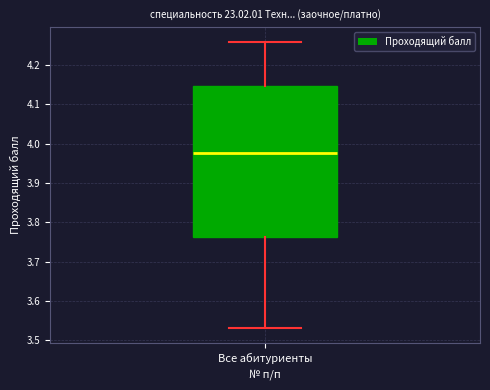

Read this box plot against the y-axis: the position of the median line, the range covered by the box, and the ends of both whiskers. The values are not printed on the chart, so give them approximately, as read against the axis.

median 3.98, box 3.76 to 4.15, whiskers 3.53 to 4.26